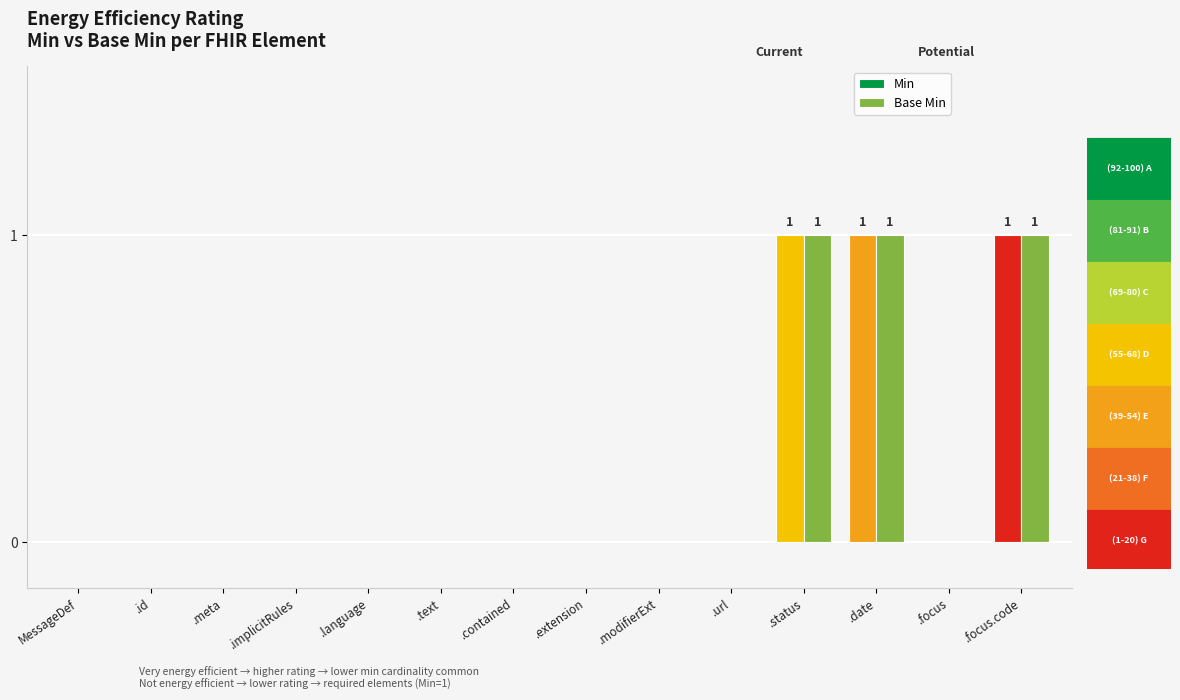

At .date, list the series in order from largest to smallest.

Min, Base Min